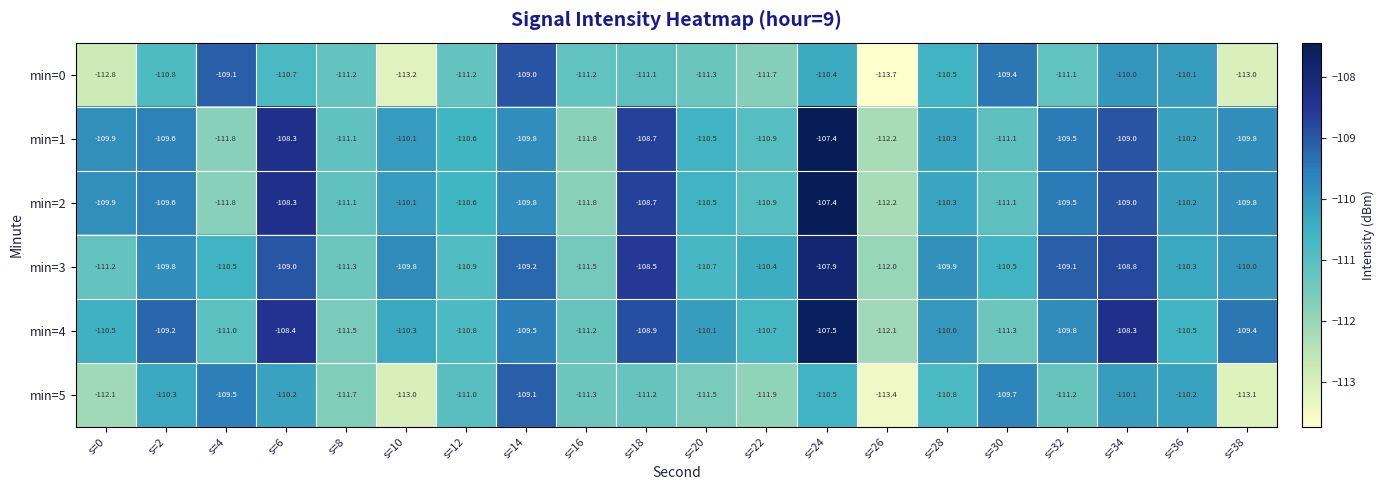

At which label is min=4 closest to -109?

s=18